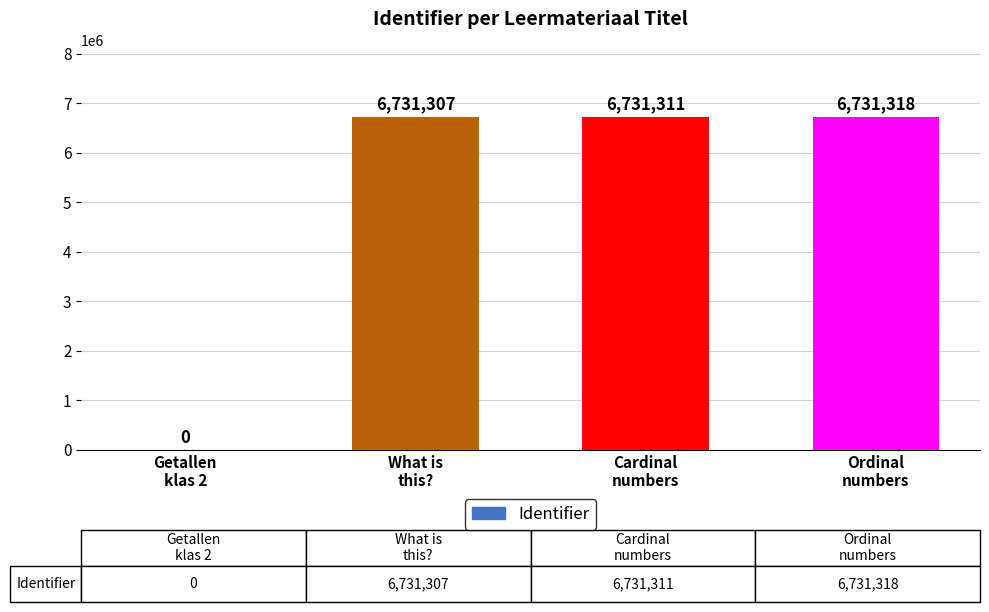

True or false: the data shows 3652222 at Cardinal
numbers.

False